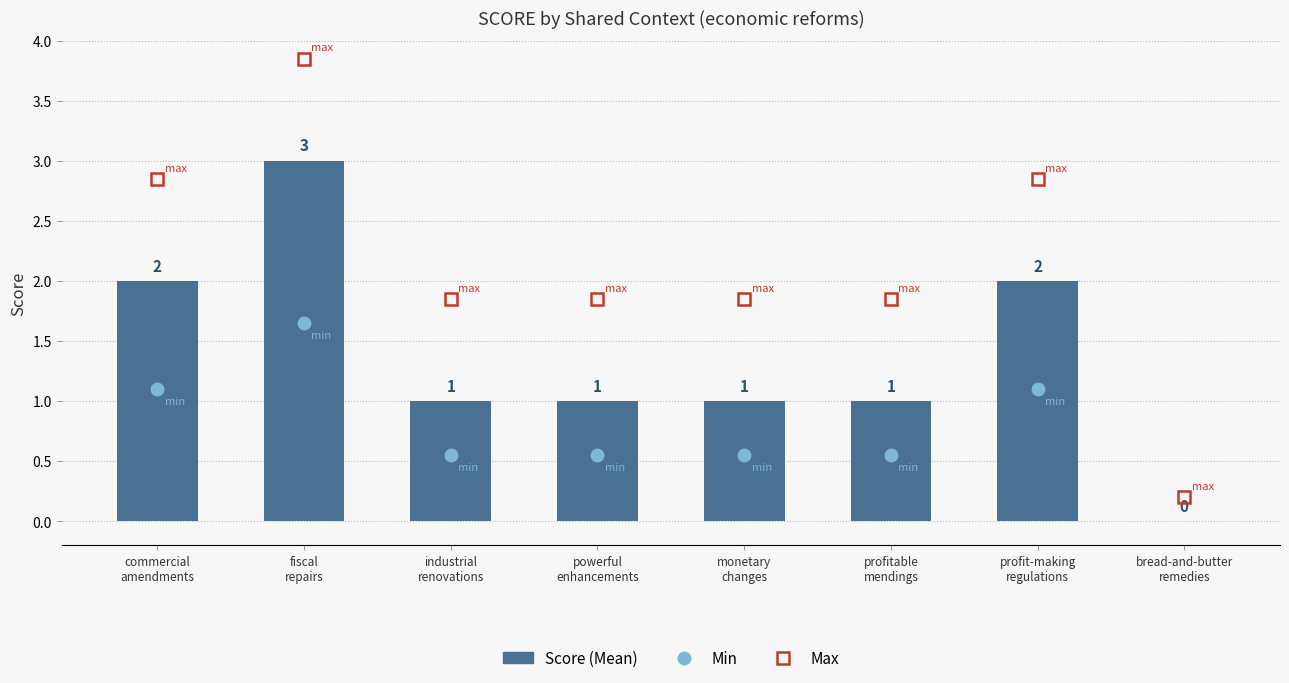

Are the bars horizontal?

No